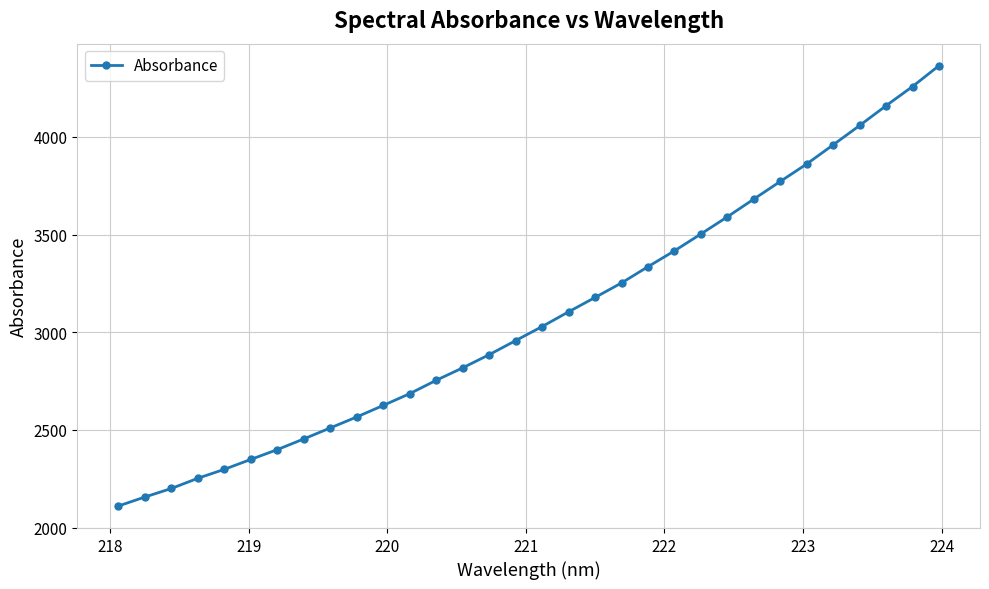

What is the value of the 9th point from the left?

2510.6